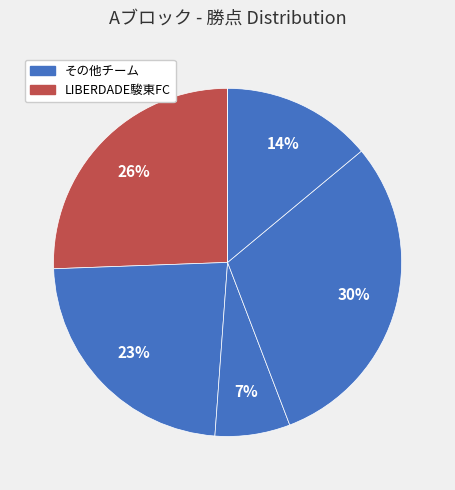

To the nearest percent, what is the average slice percentage?

17%